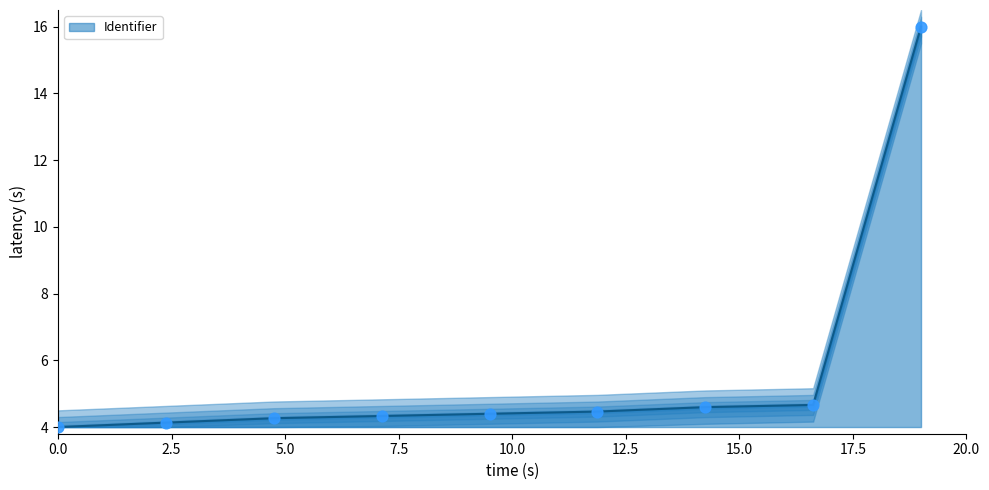

Approximately how many times larger is the value at 2019-11-28 12:46:13 compared to 2019-11-28 12:46:33?

1.0